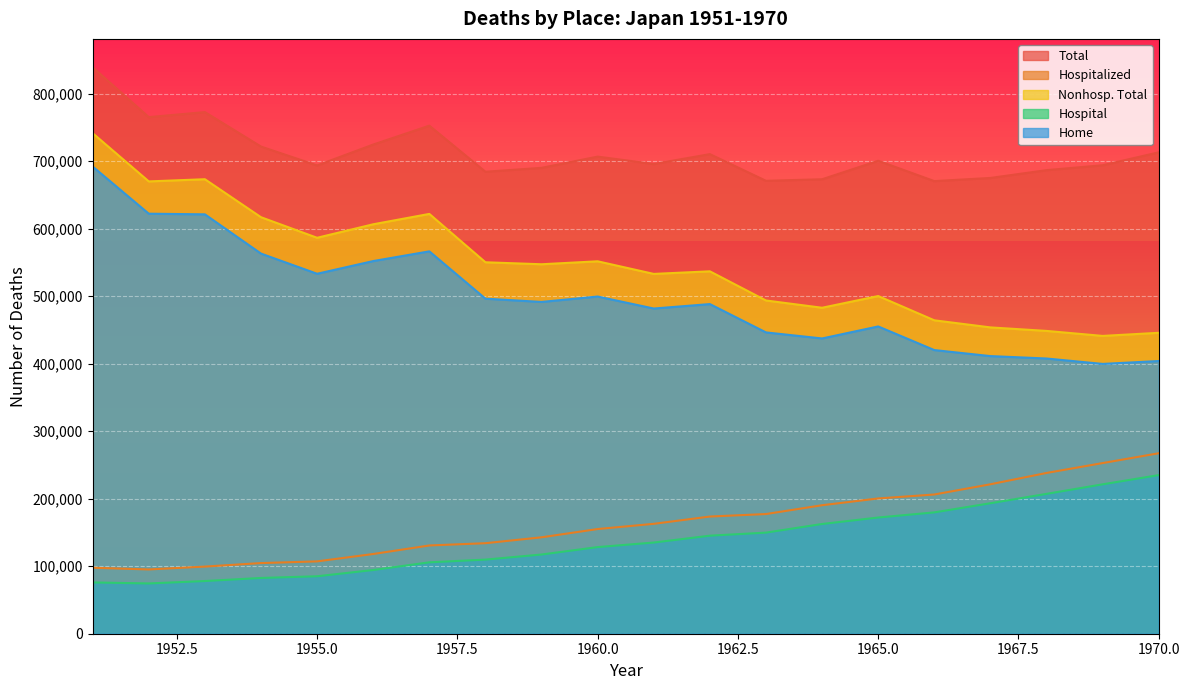

Where is the first local minimum for Home?

1955